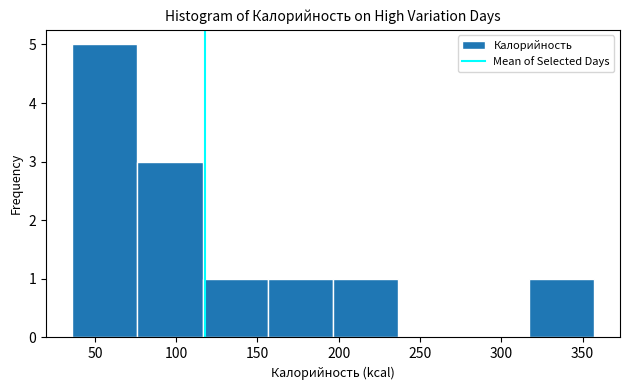

Reading left to right, list every bar in this chart as the range it spans on the x-axis followed by its height. Neither the bar edges nor the heights are printed on the chart, so give them approximately, as read against the axes.

35 to 75: 5
75 to 115: 3
115 to 155: 1
155 to 195: 1
195 to 235: 1
235 to 275: 0
275 to 315: 0
315 to 355: 1